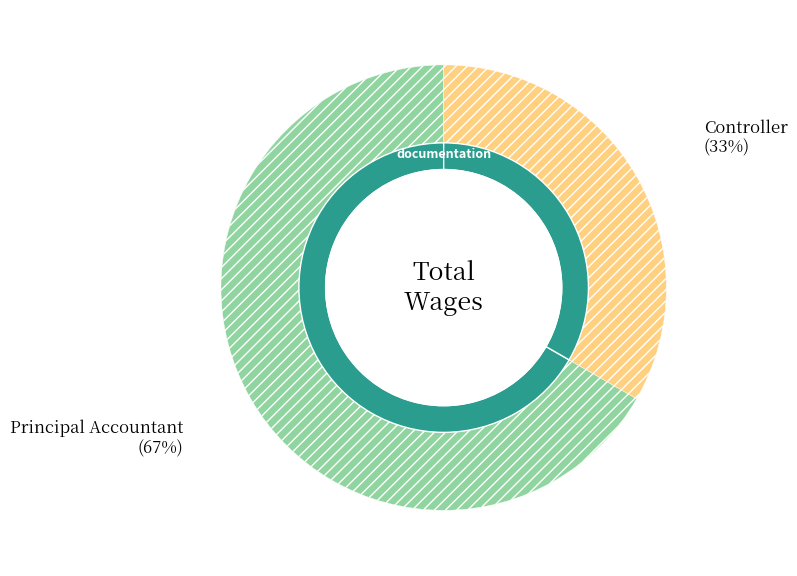

Is there any slice that represents more than half of the pie?

Yes